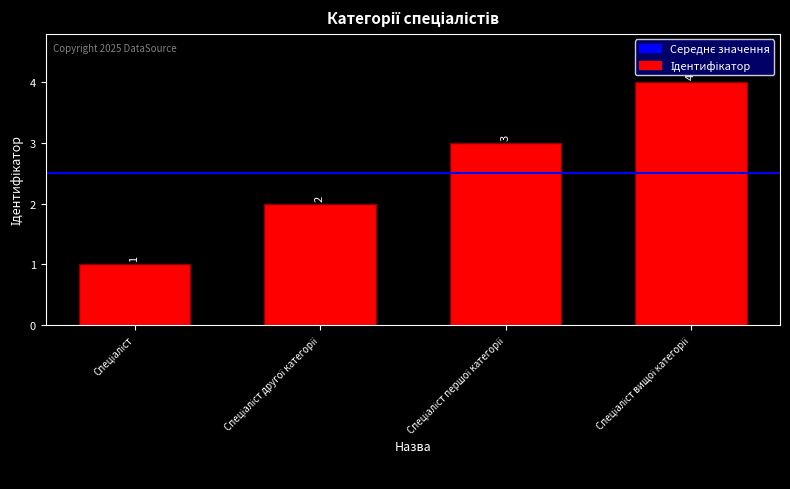

What is the sum of all values?

10